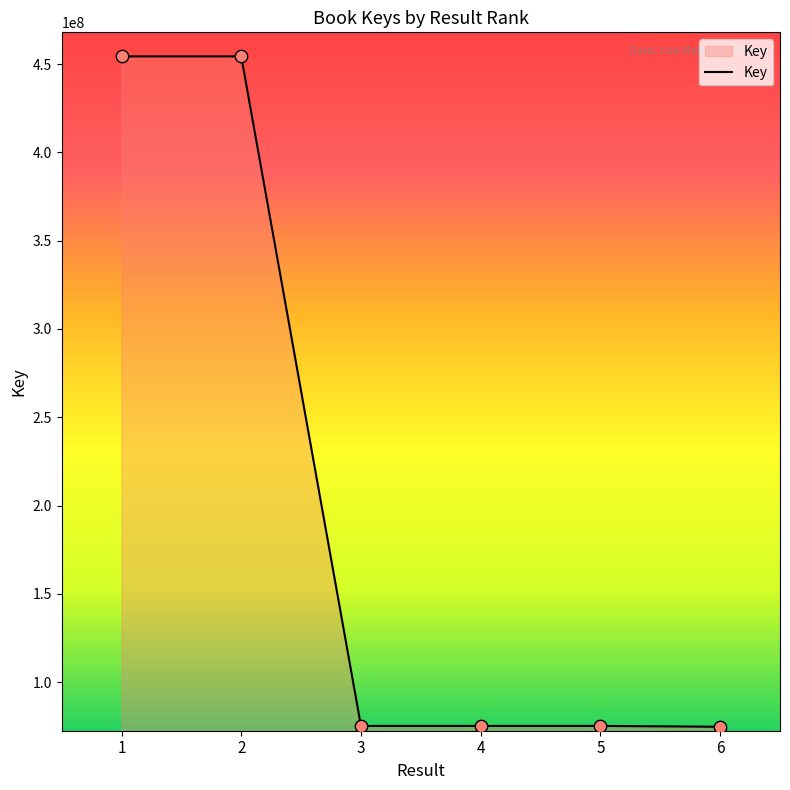

What is the ratio of the value at 2 to the value at 6?

6.1